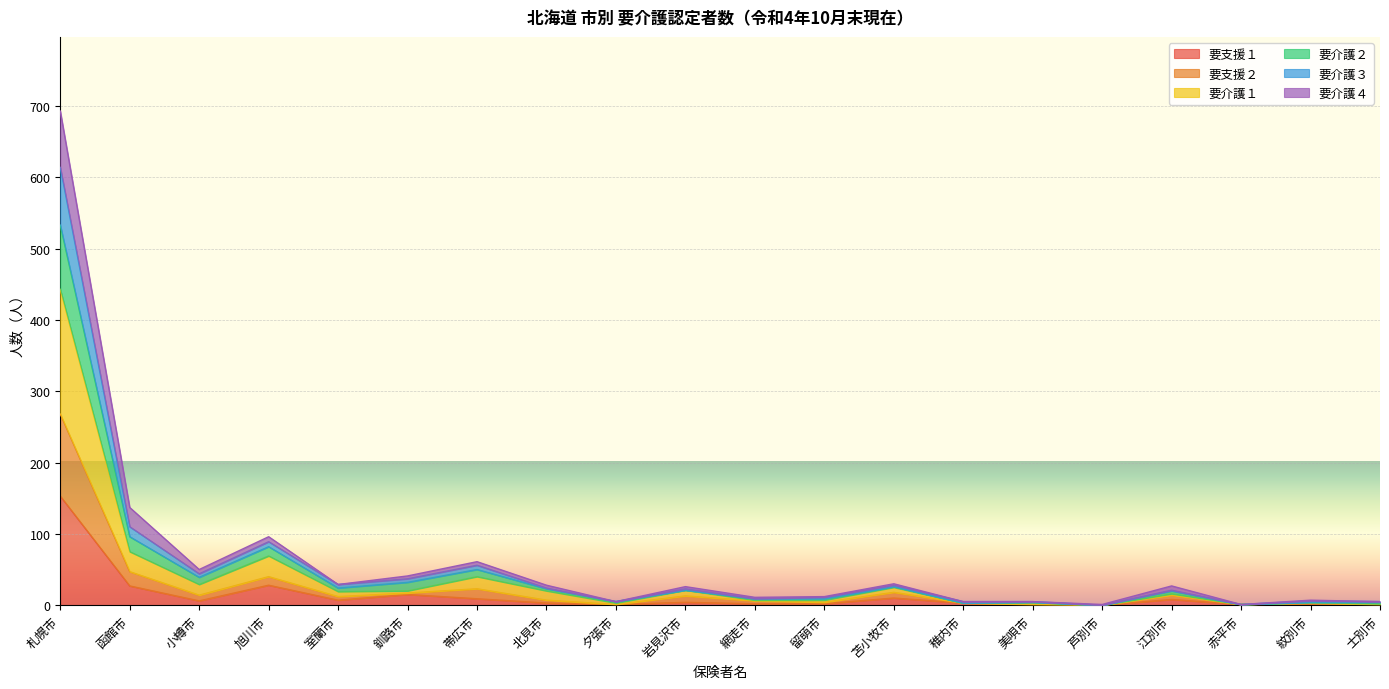

What is the value of the 要支援１ point at the 10th from the left?

4